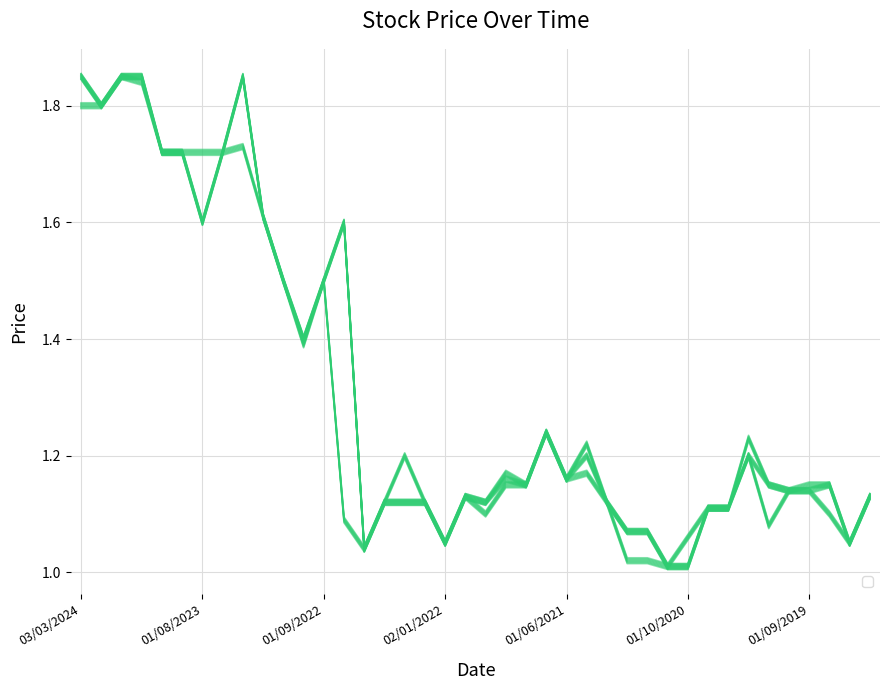

In High, how many points are lower than both neighbors (excluding endpoints)?

10